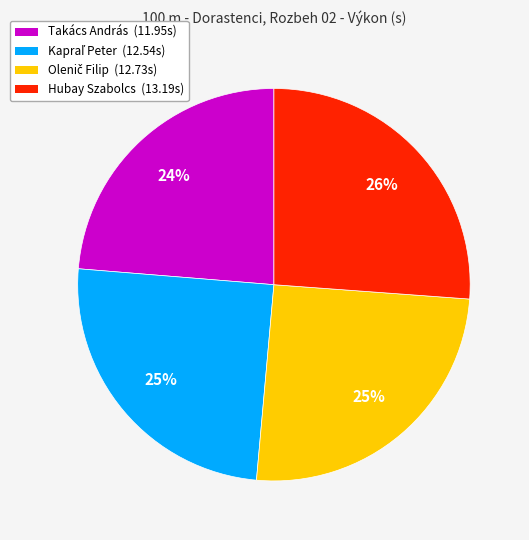

Which category has the smallest portion of the pie?

Takács András